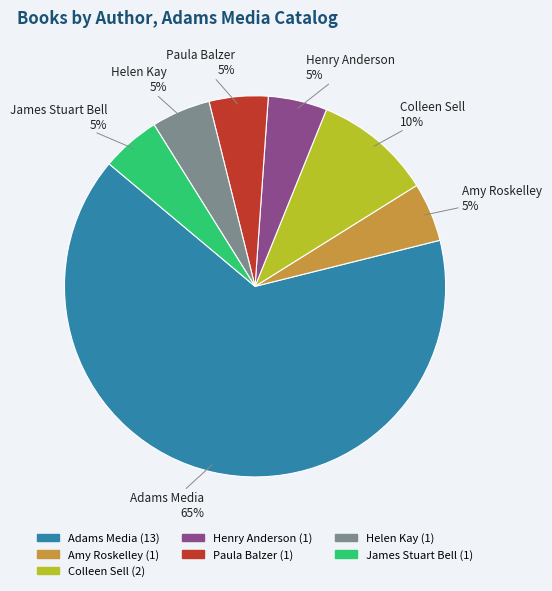

To the nearest percent, what is the average slice percentage?

14%